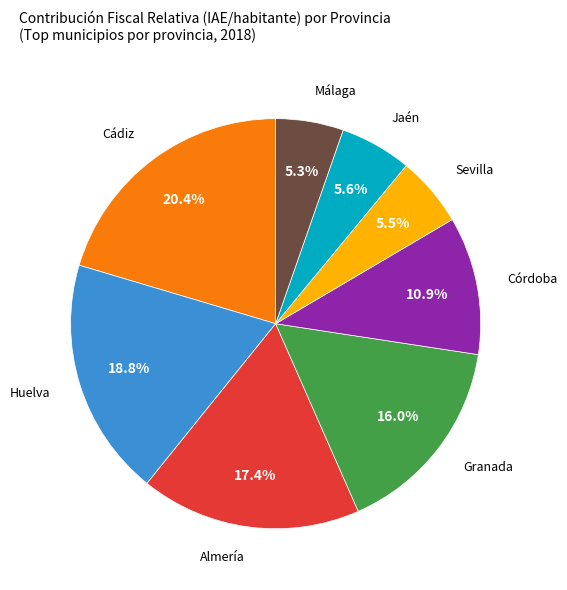

Is there any slice that represents more than half of the pie?

No